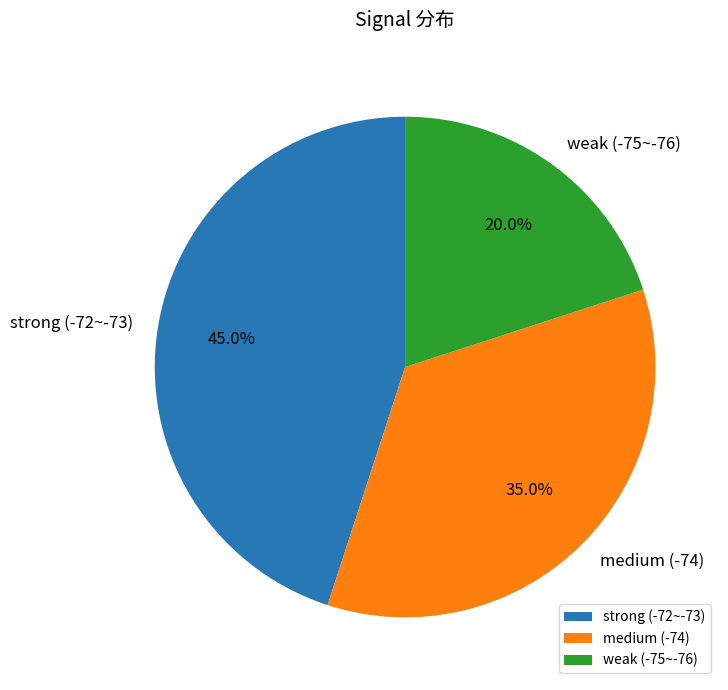

What percentage is NOT represented by strong (-72~-73)?

55.0%